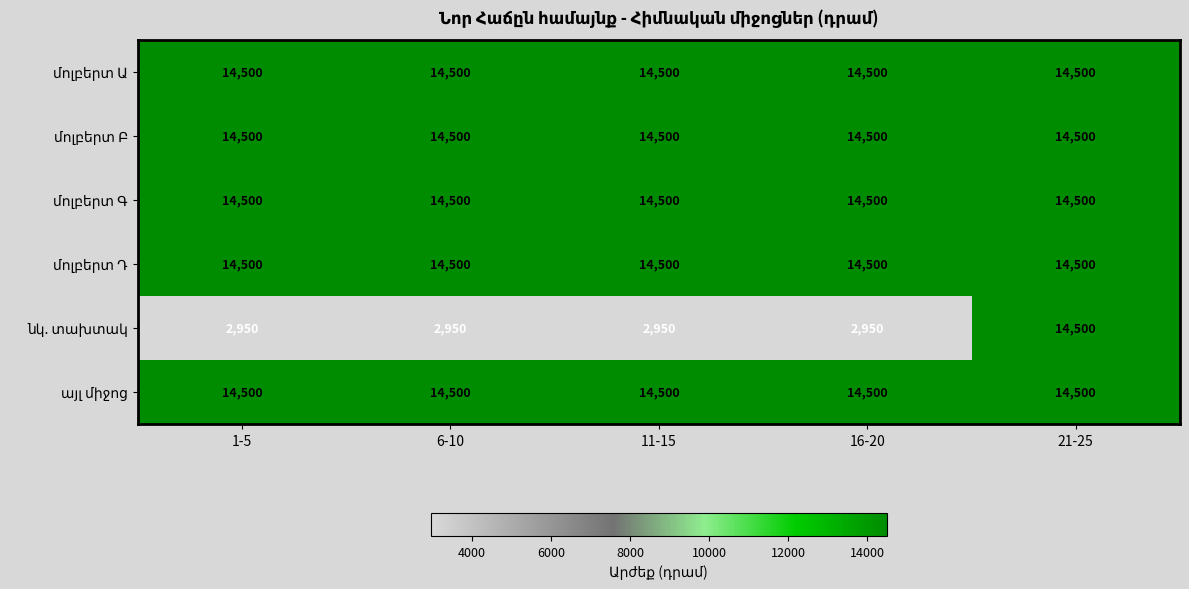

What is the total value across all series at 6-10?

75450